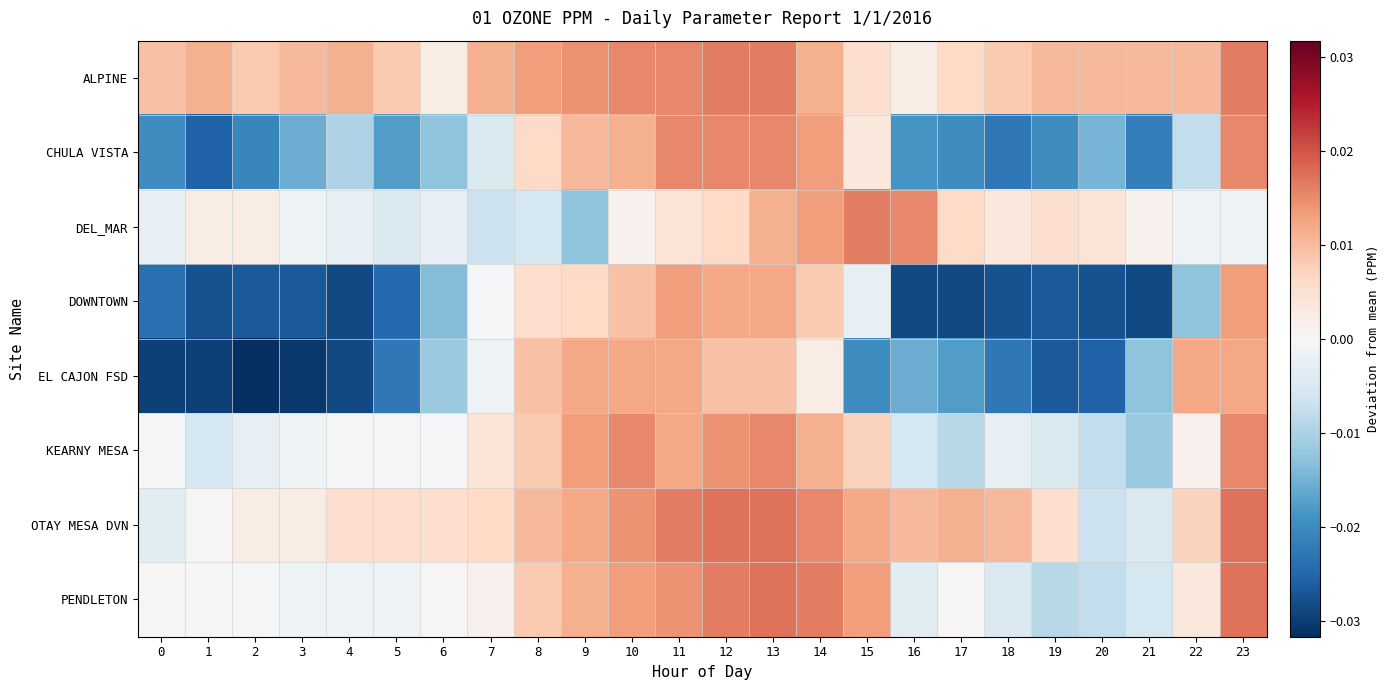

Reading left to right, list all the values displayed in this chart.

ALPINE: 0=0.0	1=0.0	2=0.0	3=0.0	4=0.0	5=0.0	6=0.0	7=0.0	8=0.0	9=0.0	10=0.0	11=0.0	12=0.0	13=0.0	14=0.0	15=0.0	16=0.0	17=0.0	18=0.0	19=0.0	20=0.0	21=0.0	22=0.0	23=0.0
CHULA VISTA: 0=-0.0	1=-0.0	2=-0.0	3=-0.0	4=-0.0	5=-0.0	6=-0.0	7=-0.0	8=0.0	9=0.0	10=0.0	11=0.0	12=0.0	13=0.0	14=0.0	15=0.0	16=-0.0	17=-0.0	18=-0.0	19=-0.0	20=-0.0	21=-0.0	22=-0.0	23=0.0
DEL_MAR: 0=-0.0	1=0.0	2=0.0	3=-0.0	4=-0.0	5=-0.0	6=-0.0	7=-0.0	8=-0.0	9=-0.0	10=0.0	11=0.0	12=0.0	13=0.0	14=0.0	15=0.0	16=0.0	17=0.0	18=0.0	19=0.0	20=0.0	21=0.0	22=-0.0	23=-0.0
DOWNTOWN: 0=-0.0	1=-0.0	2=-0.0	3=-0.0	4=-0.0	5=-0.0	6=-0.0	7=-0.0	8=0.0	9=0.0	10=0.0	11=0.0	12=0.0	13=0.0	14=0.0	15=-0.0	16=-0.0	17=-0.0	18=-0.0	19=-0.0	20=-0.0	21=-0.0	22=-0.0	23=0.0
EL CAJON FSD: 0=-0.0	1=-0.0	2=-0.0	3=-0.0	4=-0.0	5=-0.0	6=-0.0	7=-0.0	8=0.0	9=0.0	10=0.0	11=0.0	12=0.0	13=0.0	14=0.0	15=-0.0	16=-0.0	17=-0.0	18=-0.0	19=-0.0	20=-0.0	21=-0.0	22=0.0	23=0.0
KEARNY MESA: 0=-0.0	1=-0.0	2=-0.0	3=-0.0	4=-0.0	5=-0.0	6=-0.0	7=0.0	8=0.0	9=0.0	10=0.0	11=0.0	12=0.0	13=0.0	14=0.0	15=0.0	16=-0.0	17=-0.0	18=-0.0	19=-0.0	20=-0.0	21=-0.0	22=0.0	23=0.0
OTAY MESA DVN: 0=-0.0	1=0.0	2=0.0	3=0.0	4=0.0	5=0.0	6=0.0	7=0.0	8=0.0	9=0.0	10=0.0	11=0.0	12=0.0	13=0.0	14=0.0	15=0.0	16=0.0	17=0.0	18=0.0	19=0.0	20=-0.0	21=-0.0	22=0.0	23=0.0
PENDLETON: 0=0.0	1=0.0	2=-0.0	3=-0.0	4=-0.0	5=-0.0	6=0.0	7=0.0	8=0.0	9=0.0	10=0.0	11=0.0	12=0.0	13=0.0	14=0.0	15=0.0	16=-0.0	17=0.0	18=-0.0	19=-0.0	20=-0.0	21=-0.0	22=0.0	23=0.0